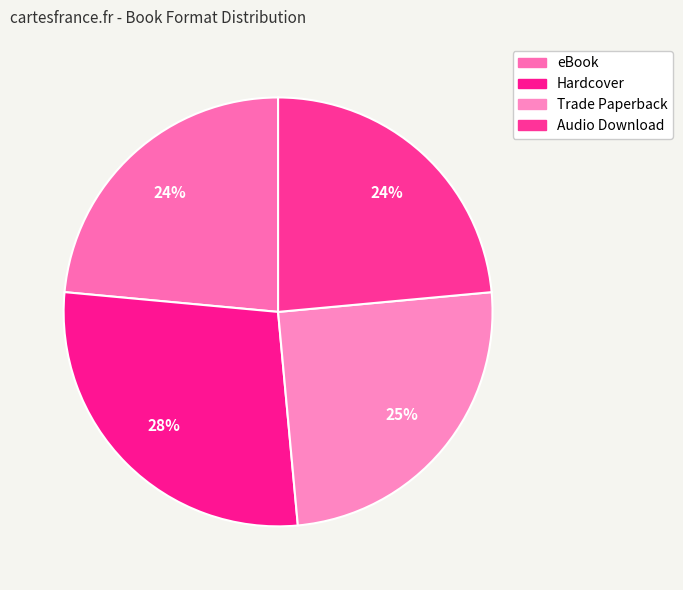

True or false: Hardcover accounts for 28% of the total.

True